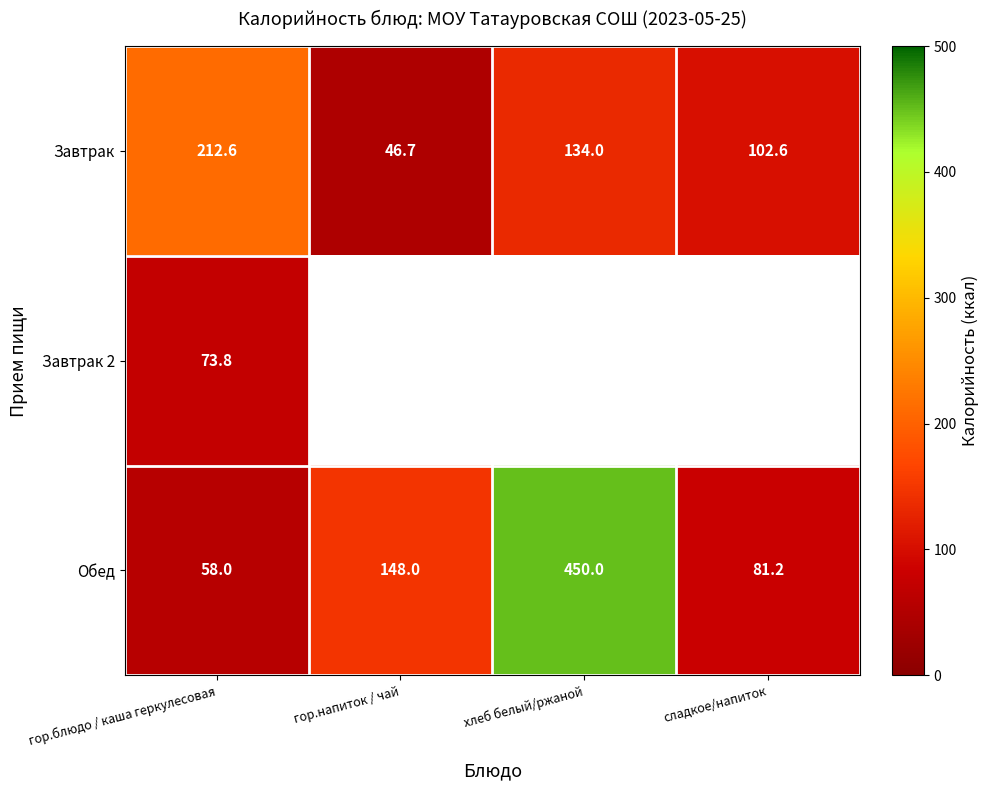

Where does the Завтрак series first go above 134?

гор.блюдо / каша геркулесовая